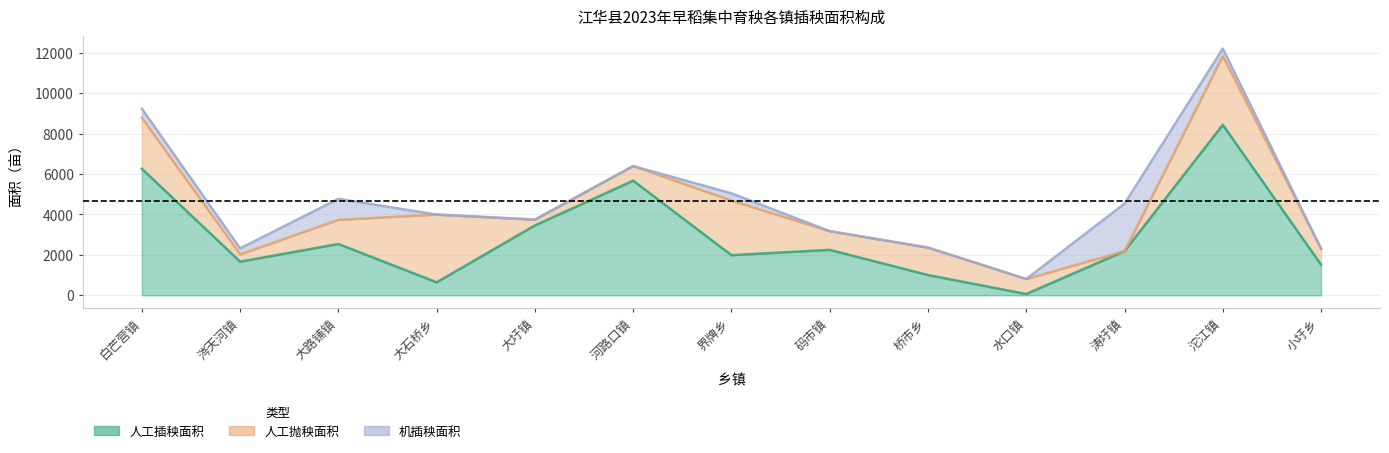

How many times do 人工插秧面积 and 人工抛秧面积 cross each other?

6